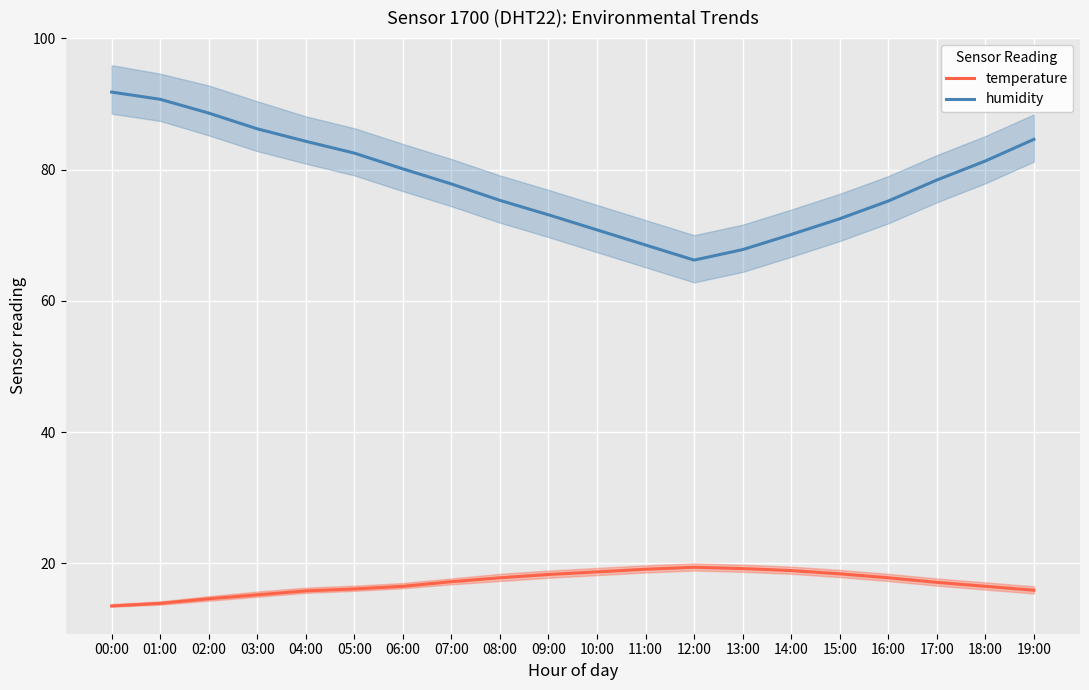

Rank the series by their average value, from highest to lowest.

humidity, temperature